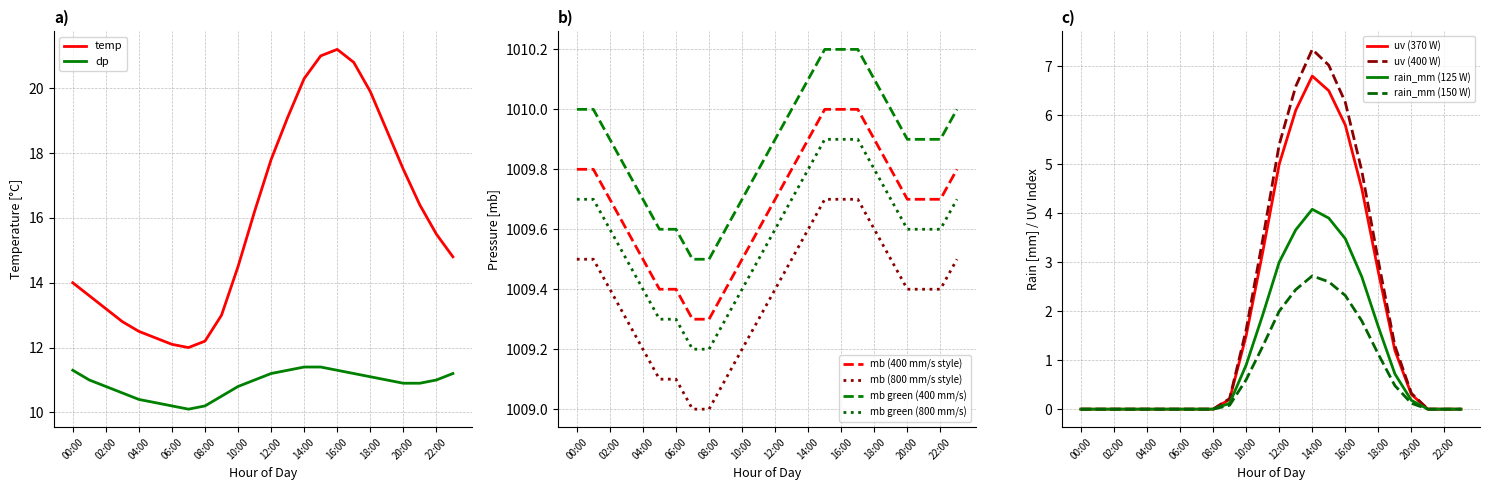

What is the difference between the maximum and minimum values in the uv series?

6.8